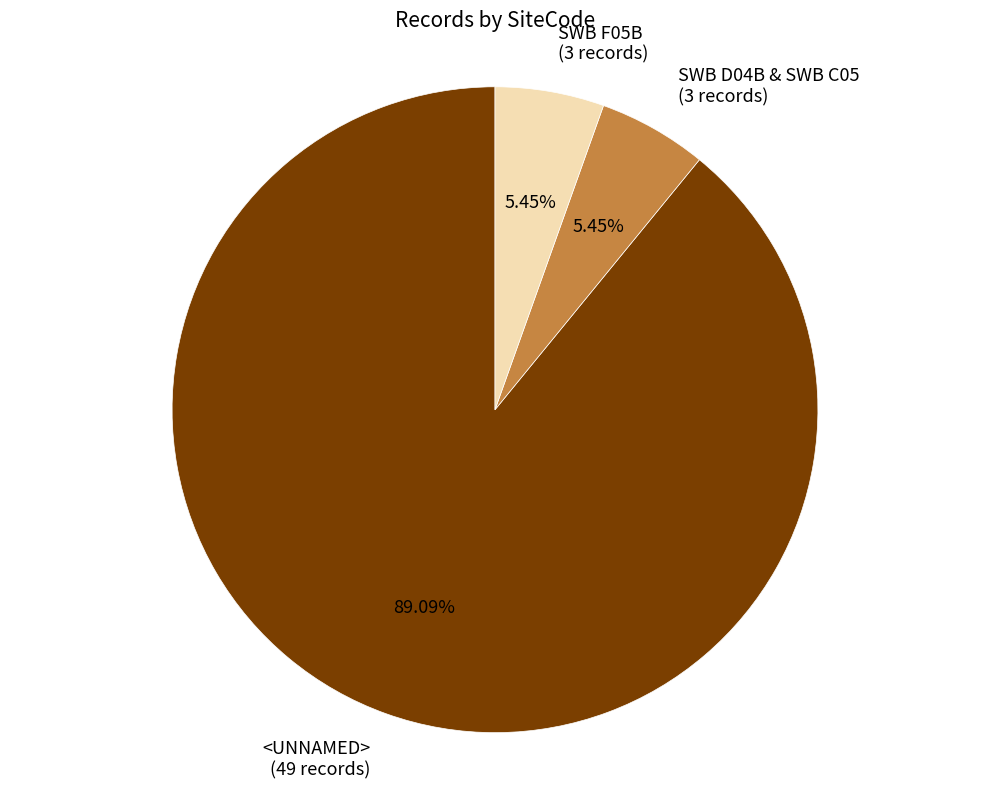

Combined, do <UNNAMED> (49 records) and SWB F05B (3 records) account for over 50%?

Yes